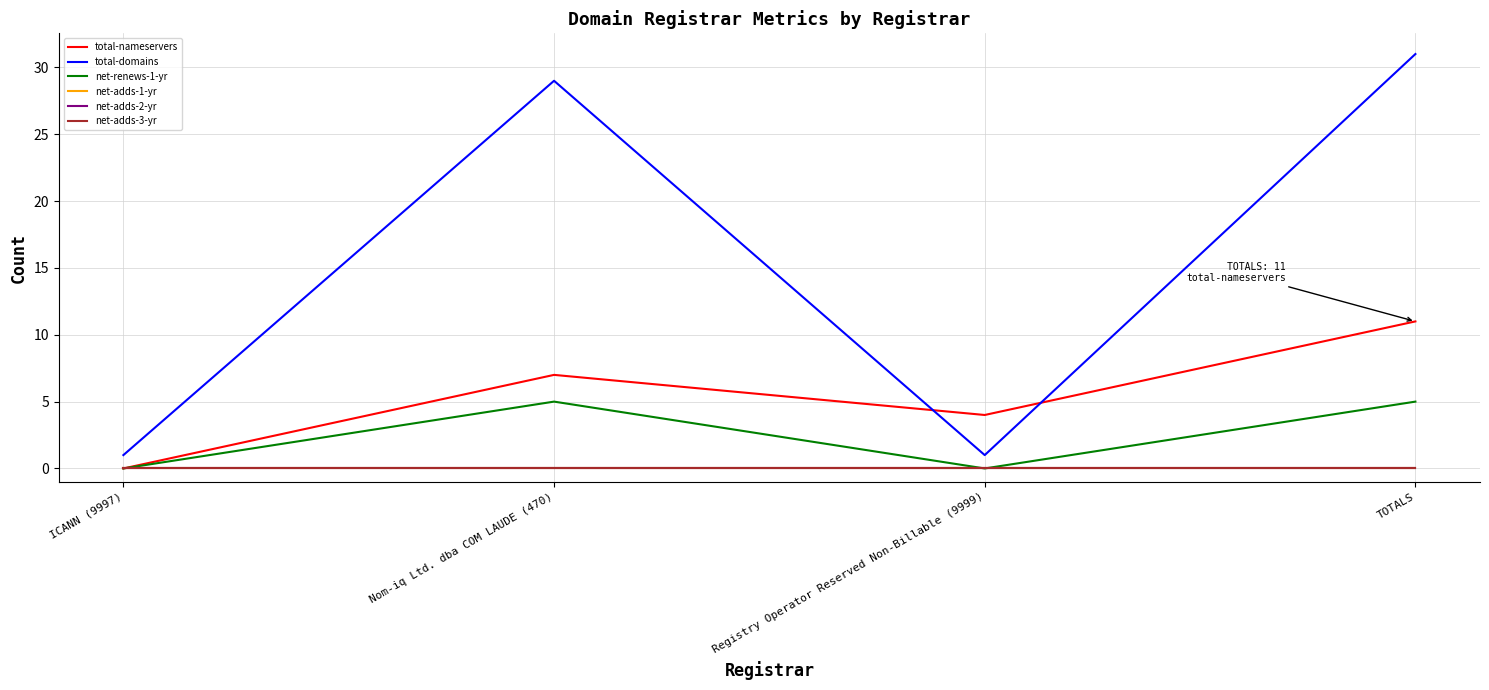

Reading left to right, transcribe all the data shown in this chart.

total-nameservers: ICANN (9997)=0	Nom-iq Ltd. dba COM LAUDE (470)=7	Registry Operator Reserved Non-Billable (9999)=4	TOTALS=11
total-domains: ICANN (9997)=1	Nom-iq Ltd. dba COM LAUDE (470)=29	Registry Operator Reserved Non-Billable (9999)=1	TOTALS=31
net-renews-1-yr: ICANN (9997)=0	Nom-iq Ltd. dba COM LAUDE (470)=5	Registry Operator Reserved Non-Billable (9999)=0	TOTALS=5
net-adds-1-yr: ICANN (9997)=0	Nom-iq Ltd. dba COM LAUDE (470)=0	Registry Operator Reserved Non-Billable (9999)=0	TOTALS=0
net-adds-2-yr: ICANN (9997)=0	Nom-iq Ltd. dba COM LAUDE (470)=0	Registry Operator Reserved Non-Billable (9999)=0	TOTALS=0
net-adds-3-yr: ICANN (9997)=0	Nom-iq Ltd. dba COM LAUDE (470)=0	Registry Operator Reserved Non-Billable (9999)=0	TOTALS=0